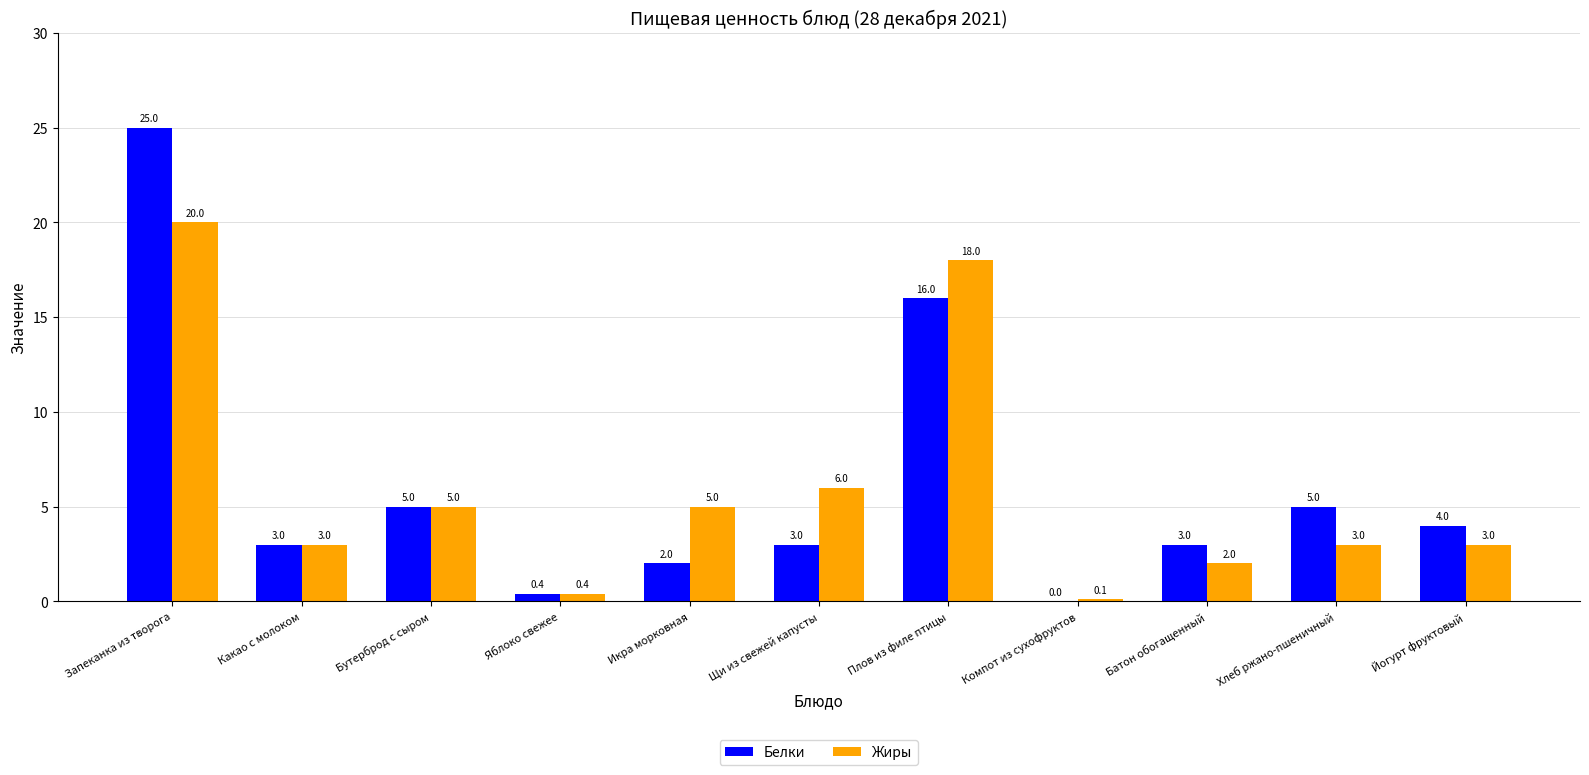

How many groups of bars are there?

11